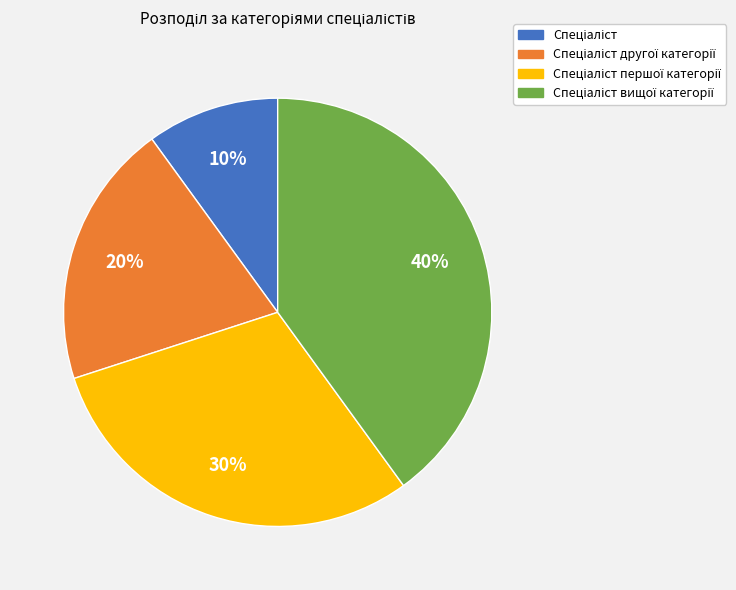

Is there a majority slice in this chart?

No